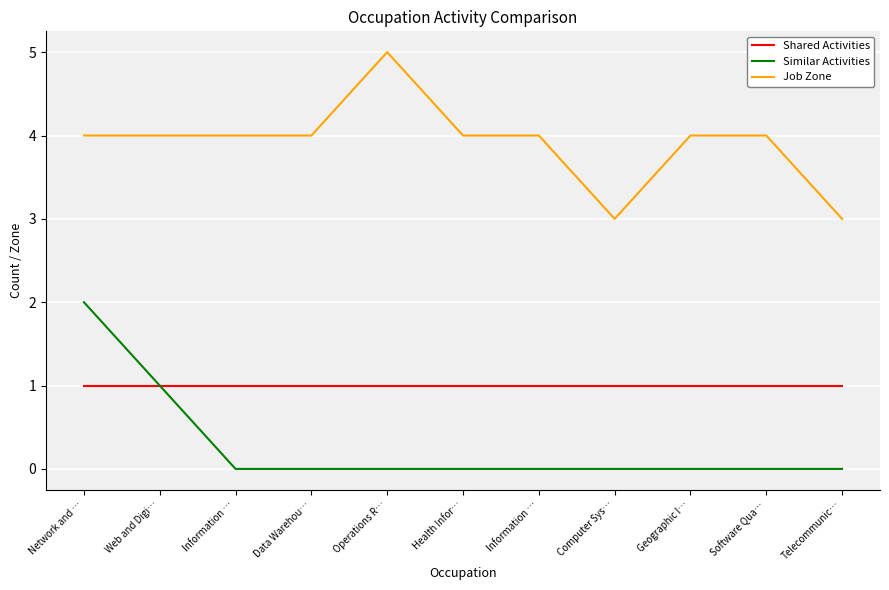

Where is the first local minimum for Job Zone?

Computer Sys…